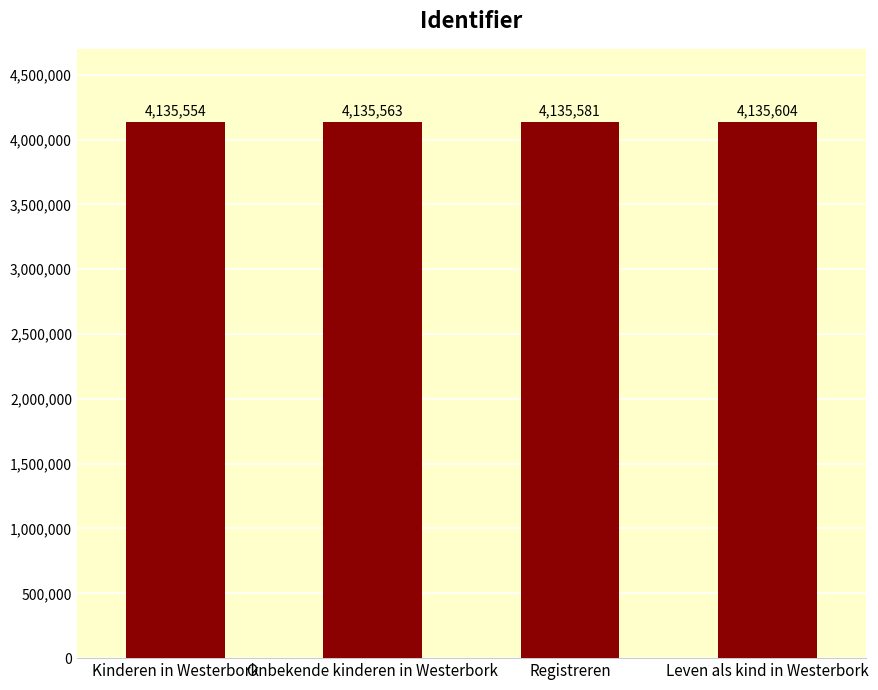

What is the ratio of the value at Leven als kind in Westerbork to the value at Kinderen in Westerbork?

1.0